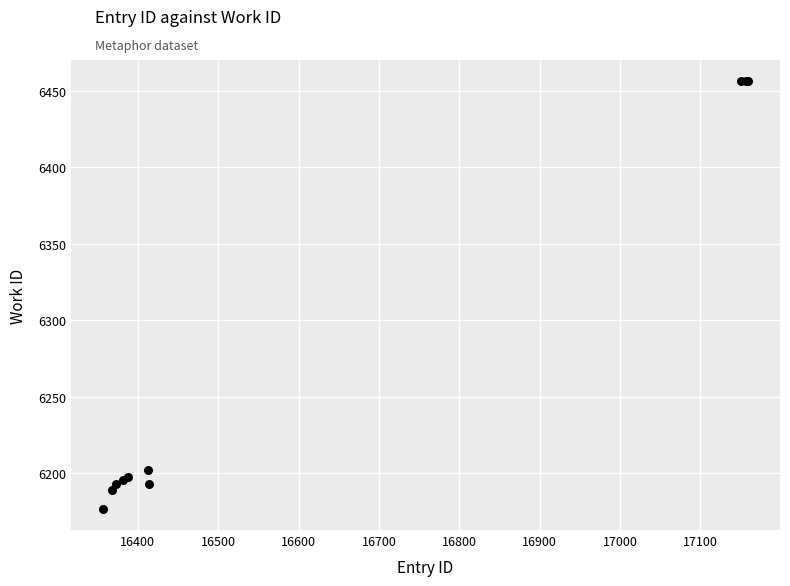

What Y value in the scatter plot is closest to 6316?

6202